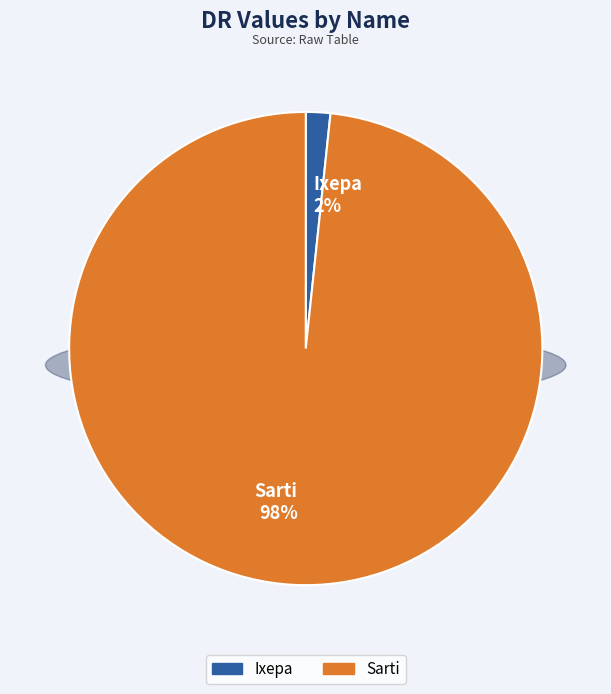

What is the smallest slice in the pie chart?

Ixepa